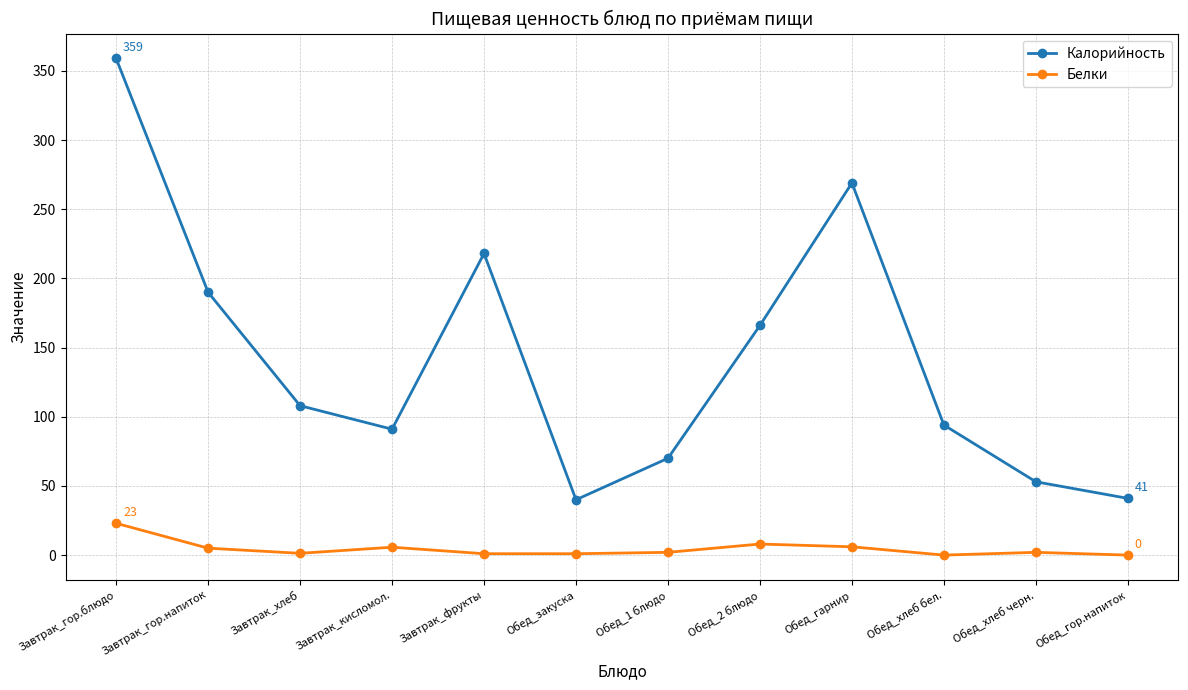

Where does the Калорийность series first go above 108?

Завтрак_гор.блюдо